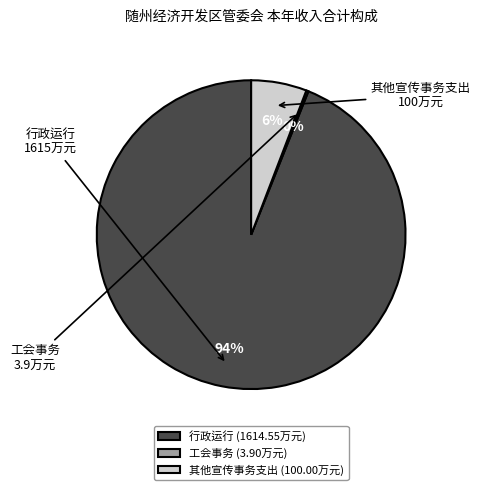

Between 行政运行 (1614.55万元) and 其他宣传事务支出 (100.00万元), which is larger?

行政运行 (1614.55万元)